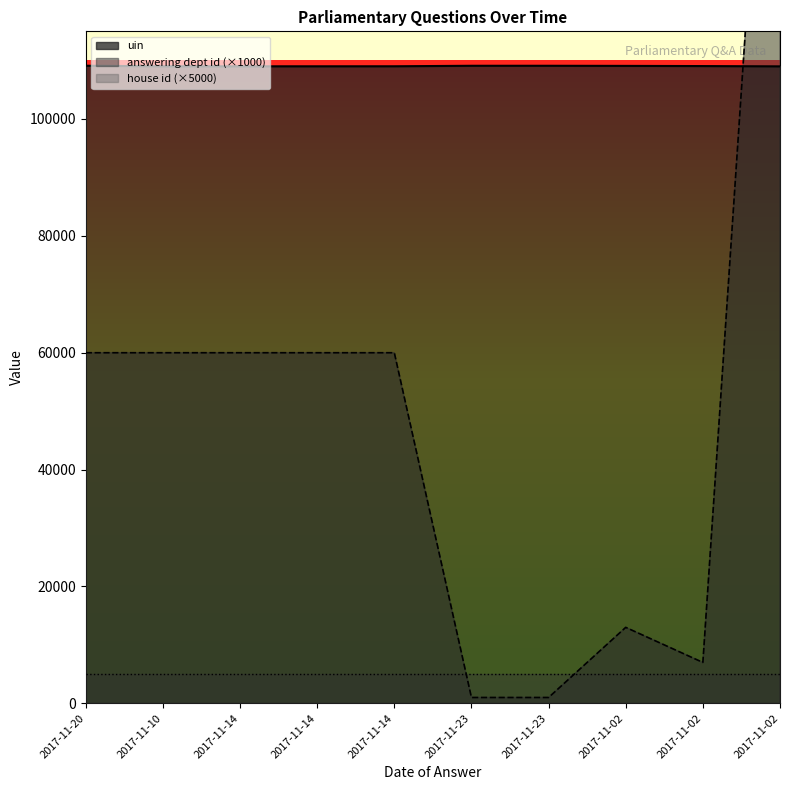

What is the total value across all series at 2017-11-02?

122087